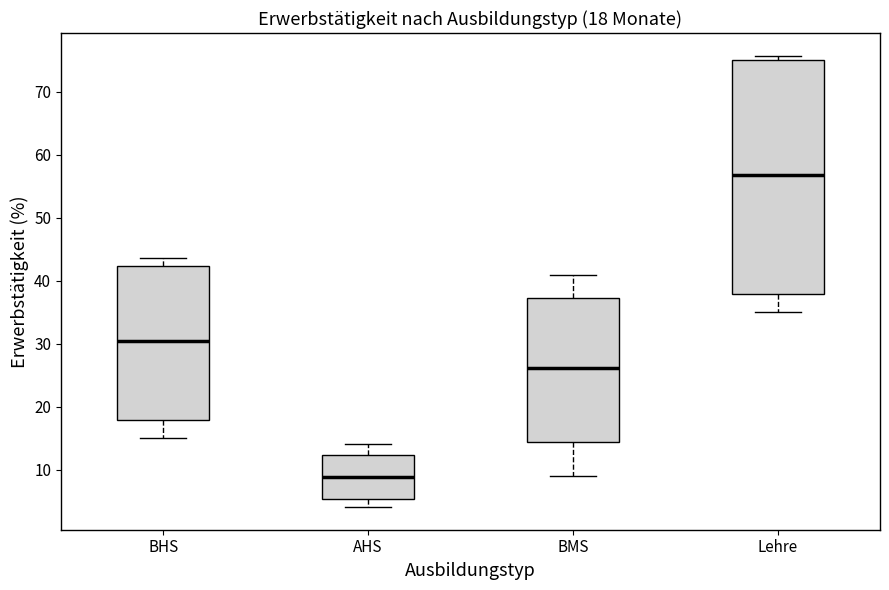

Which box has the highest median line?

Lehre